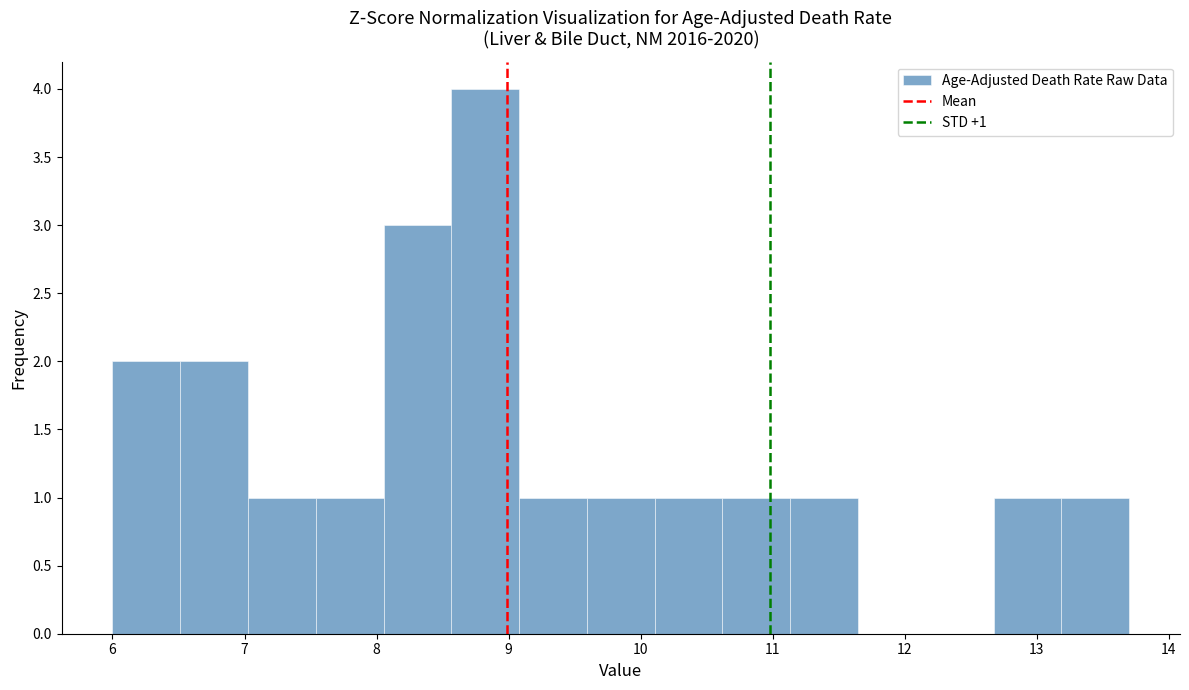

Which range on the x-axis has the tallest bar?

8.6 to 9.1